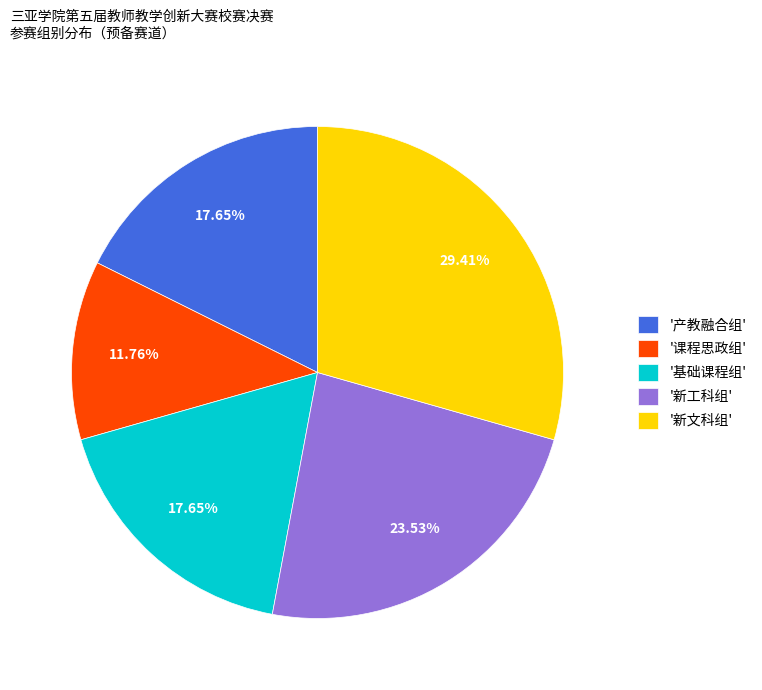

To the nearest percent, what is the average slice percentage?

20%